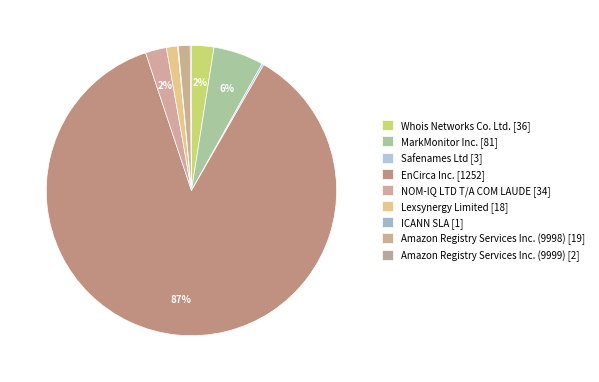

Combined, what portion of the pie is Amazon Registry Services Inc. (9999) and ICANN SLA?

0.2%